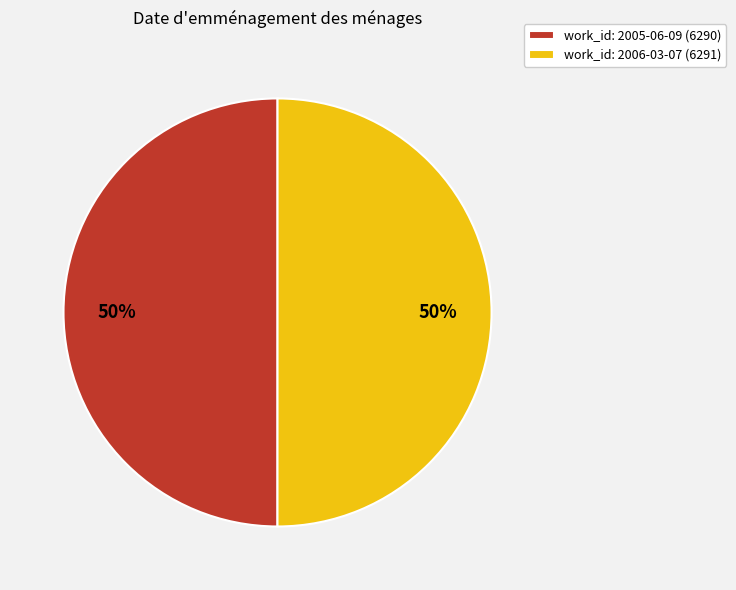

Do work_id: 2005-06-09 (6290) and work_id: 2006-03-07 (6291) together represent more than half of the pie?

Yes